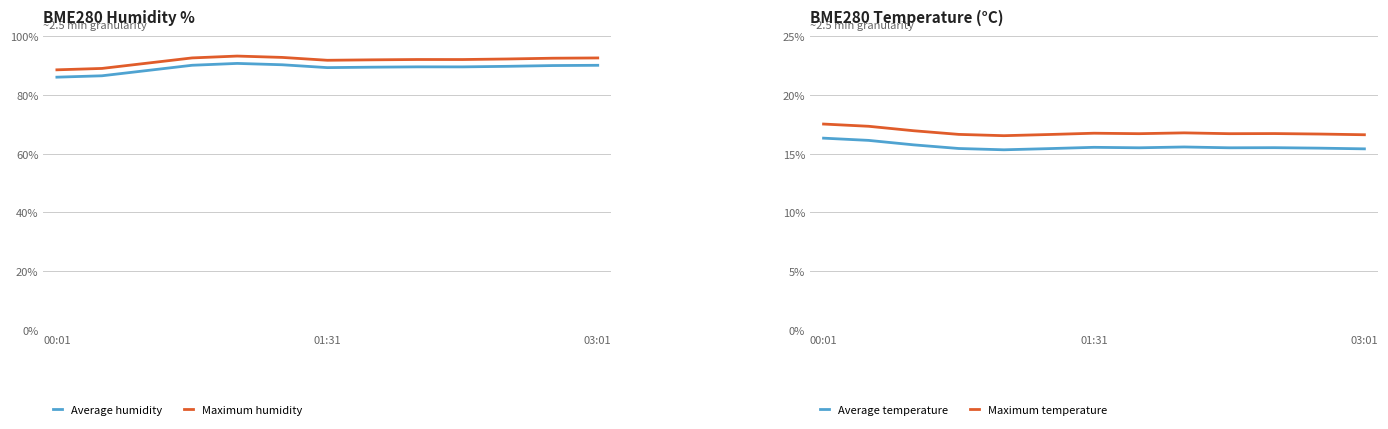

What is the lowest value of the Average humidity series?

86.0